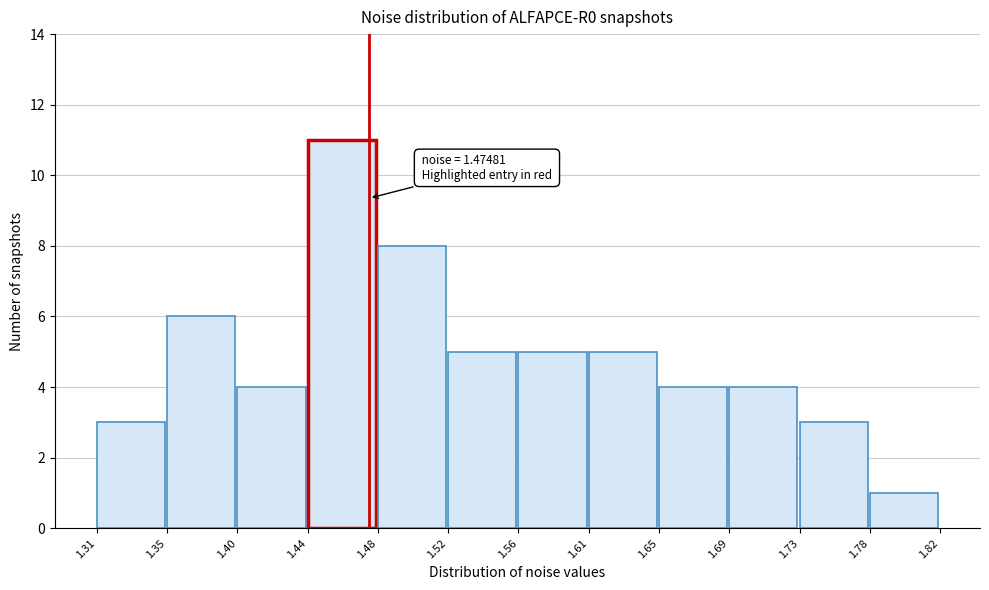

Over which range of the x-axis is the bar tallest?

1.44 to 1.48